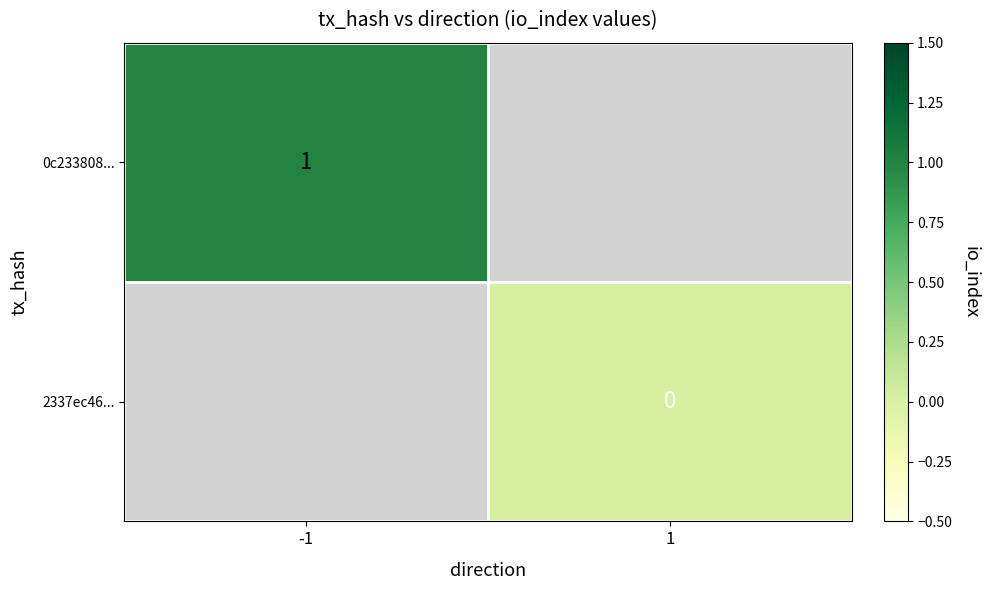

The 0c233808... series shows 0 at -1. True or false?

False